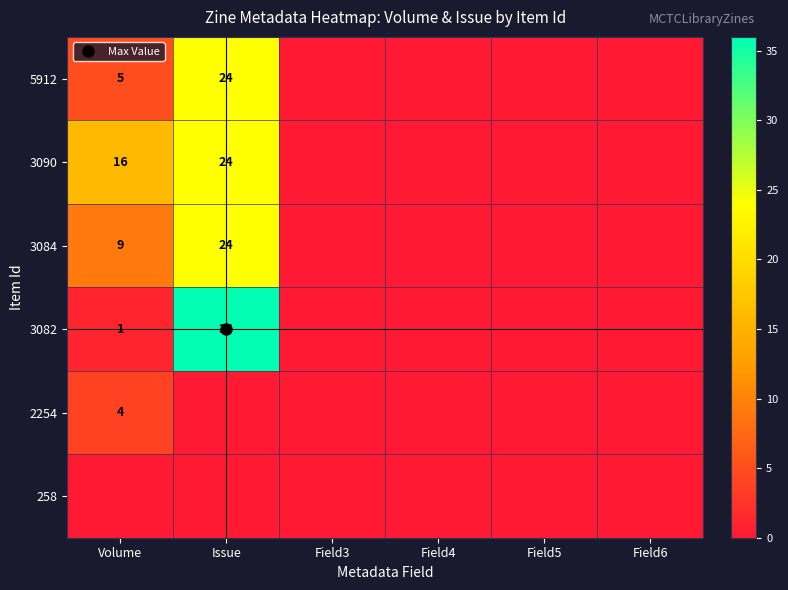

Which has a higher value, Field4 or Issue?

Issue